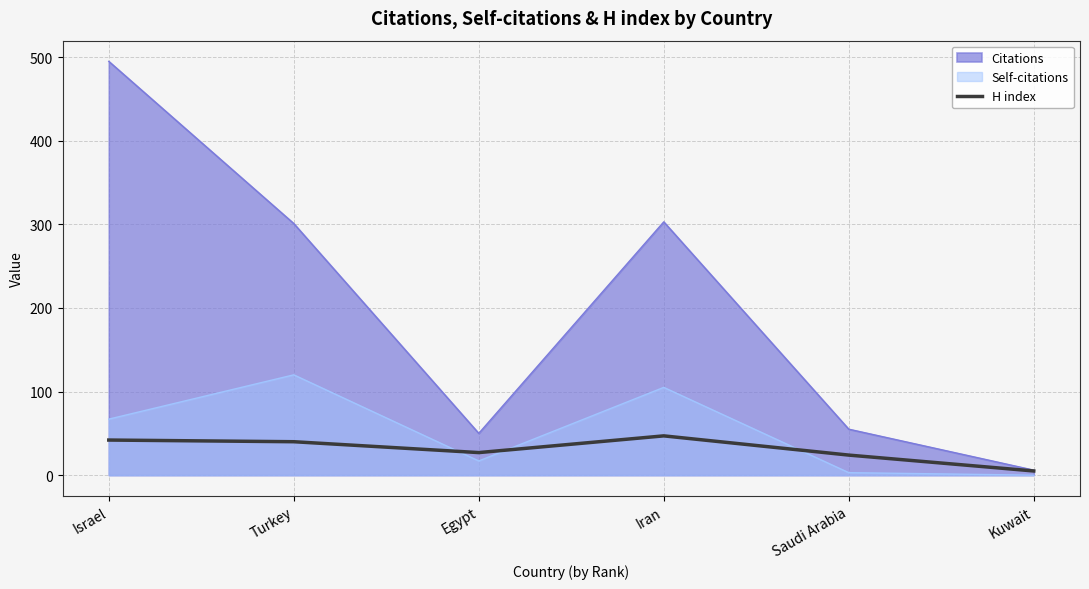

Which series has the largest range (max minus min)?

Citations